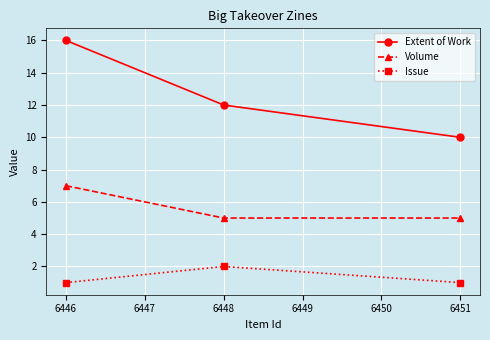

What is the value of the Volume point at the 2nd from the left?

5